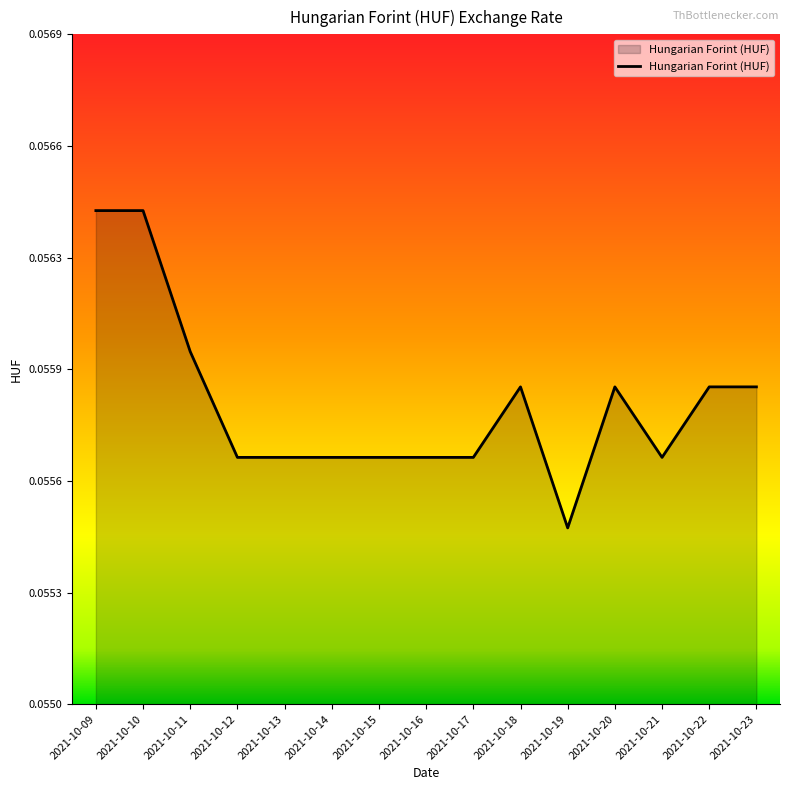

At which category does the chart reach its minimum across all series?

2021-10-19